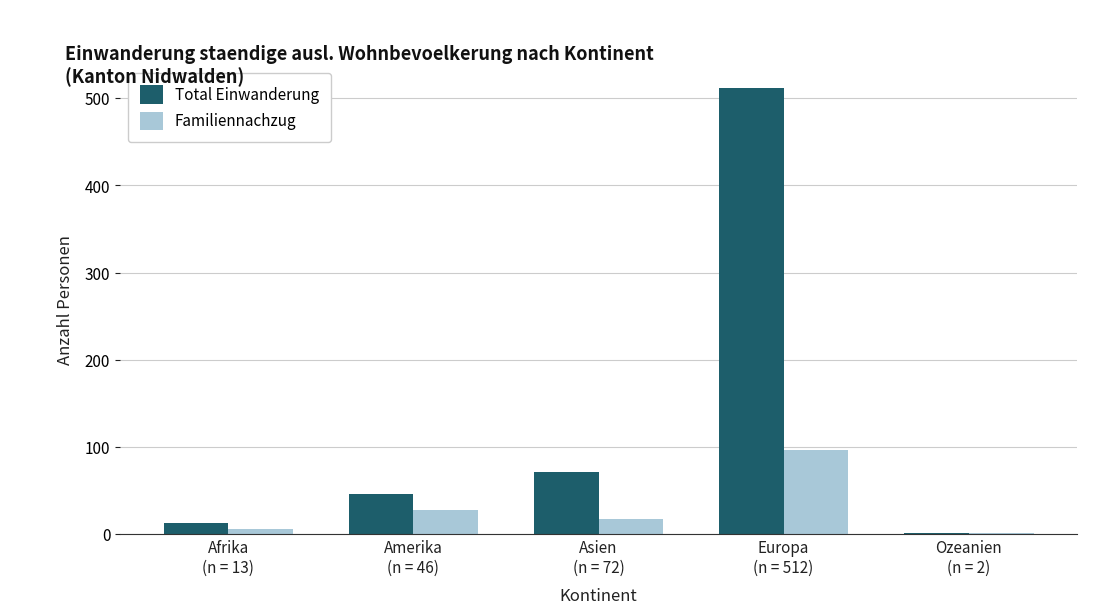

The value of Total Einwanderung at Asien
(n = 72) is 41. True or false?

False